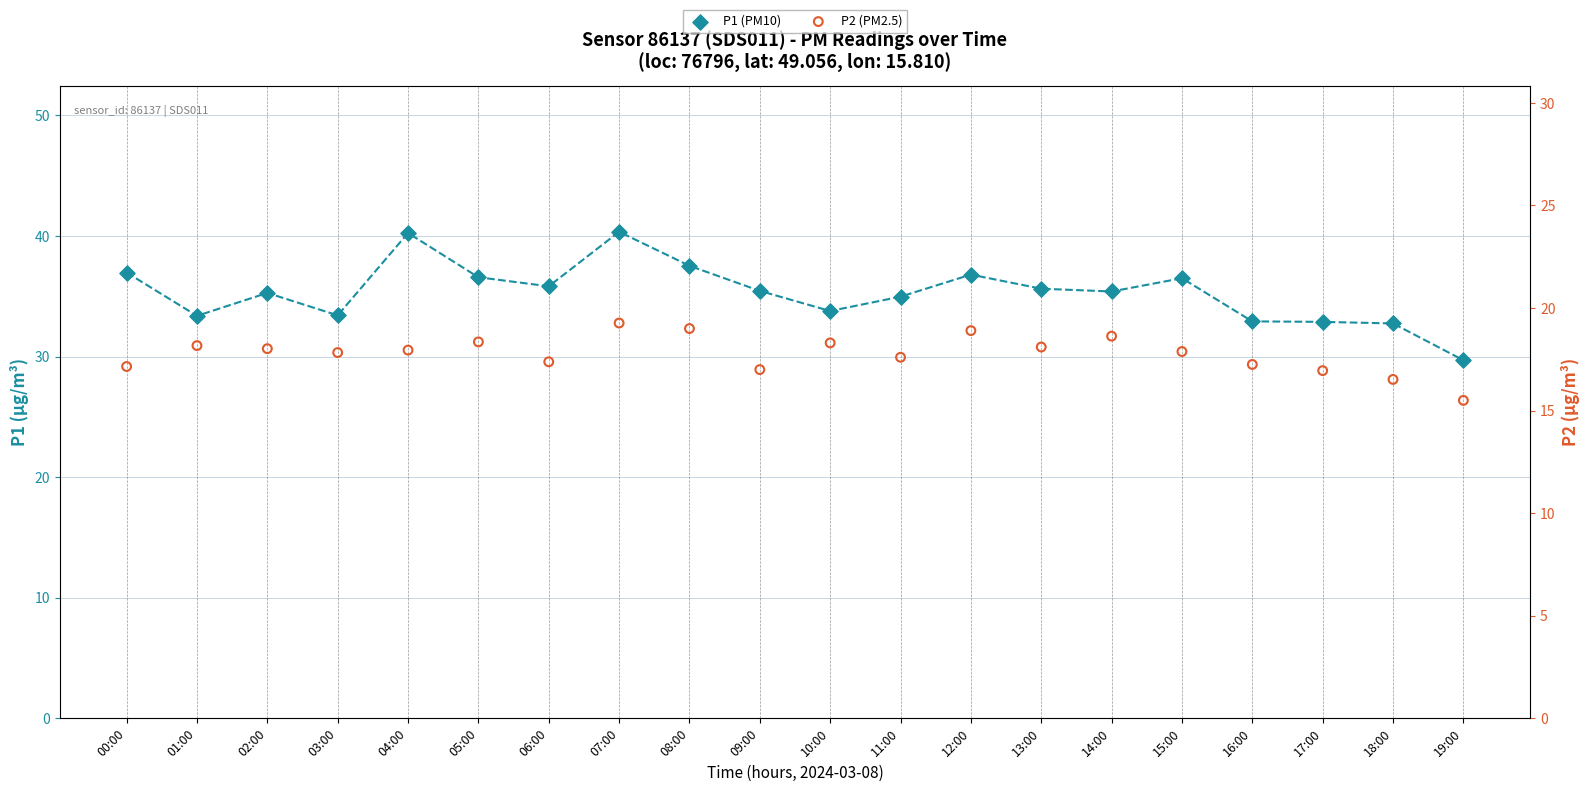

Which series reaches the maximum Y coordinate?

P1 (PM10)